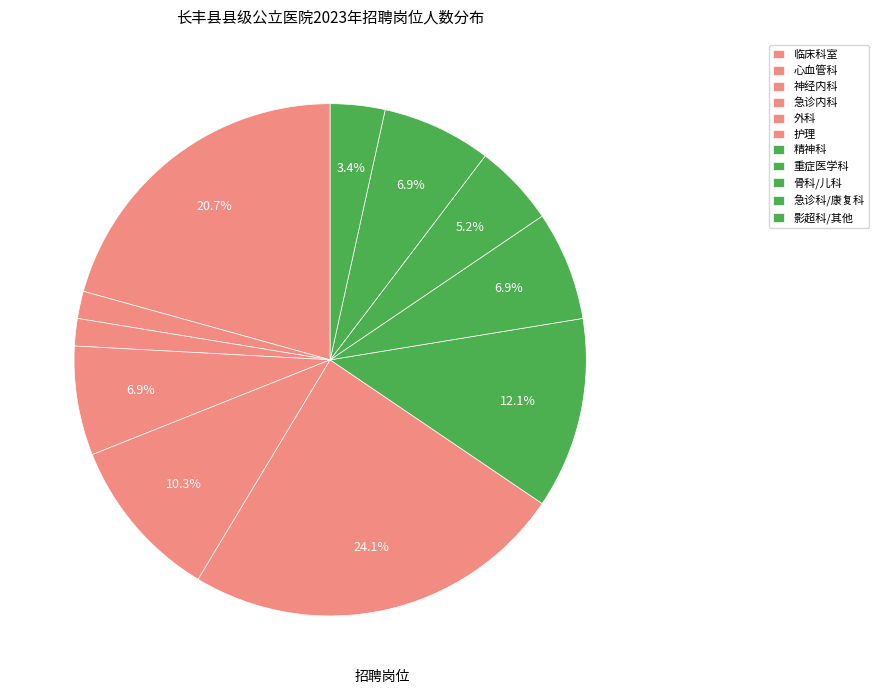

To the nearest percent, what is the difference between the largest and smallest slice percentages?

22%